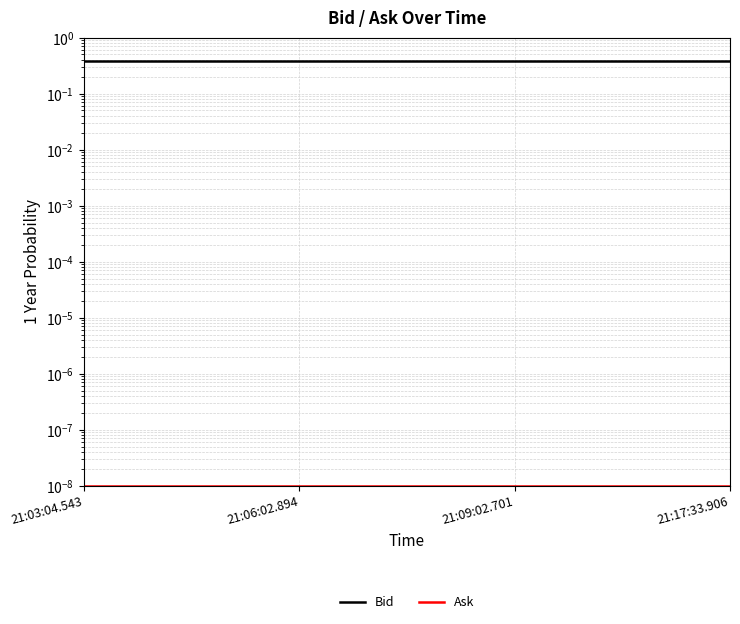

At which category does the chart reach its minimum across all series?

21:03:04.543